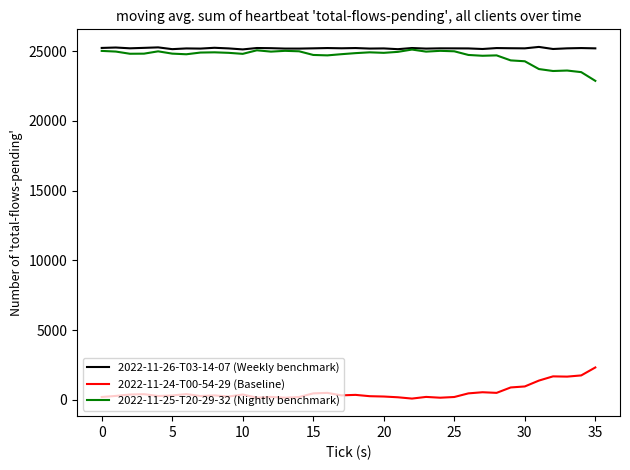

True or false: 2022-11-26-T03-14-07 (Weekly benchmark) and 2022-11-24-T00-54-29 (Baseline) intersect in this chart.

False